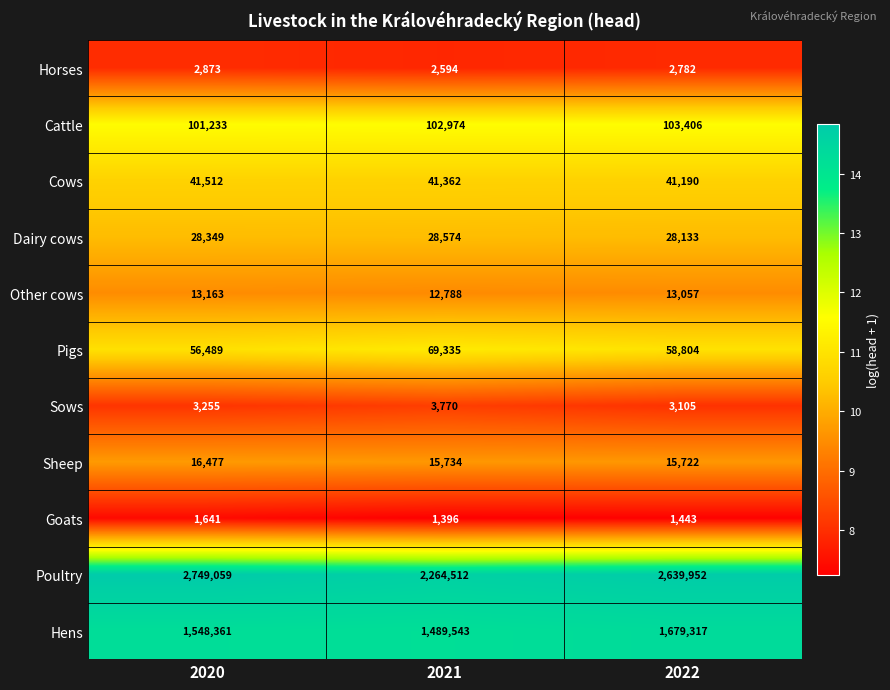

List the series in order of their peak value, lowest first.

Goats, Horses, Sows, Other cows, Sheep, Dairy cows, Cows, Pigs, Cattle, Hens, Poultry